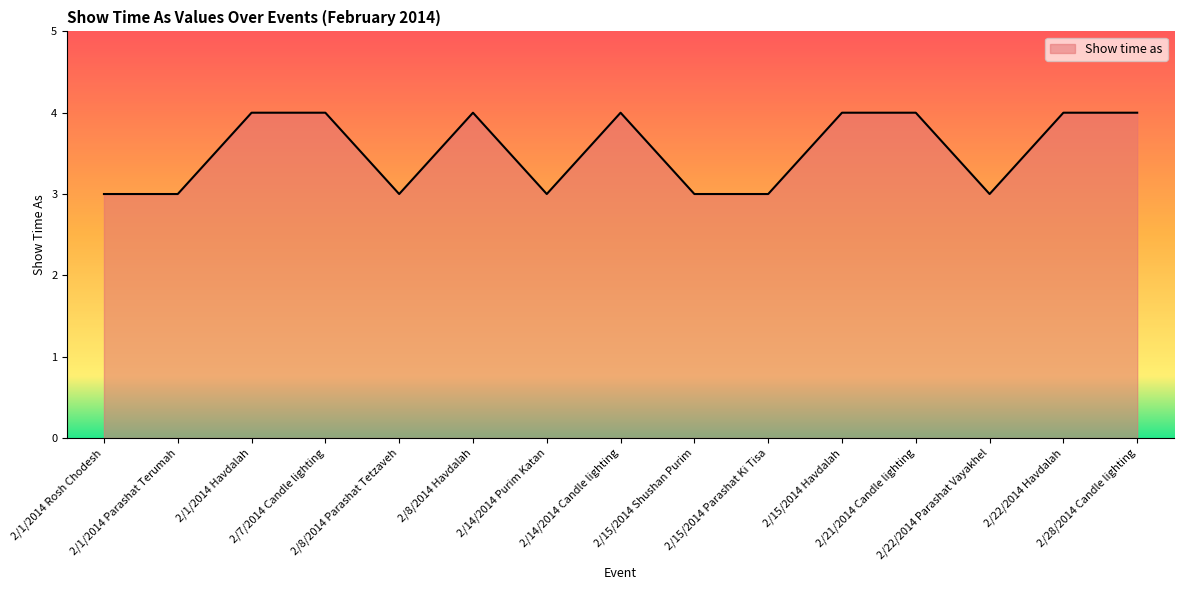

How many lines are shown in the chart?

1